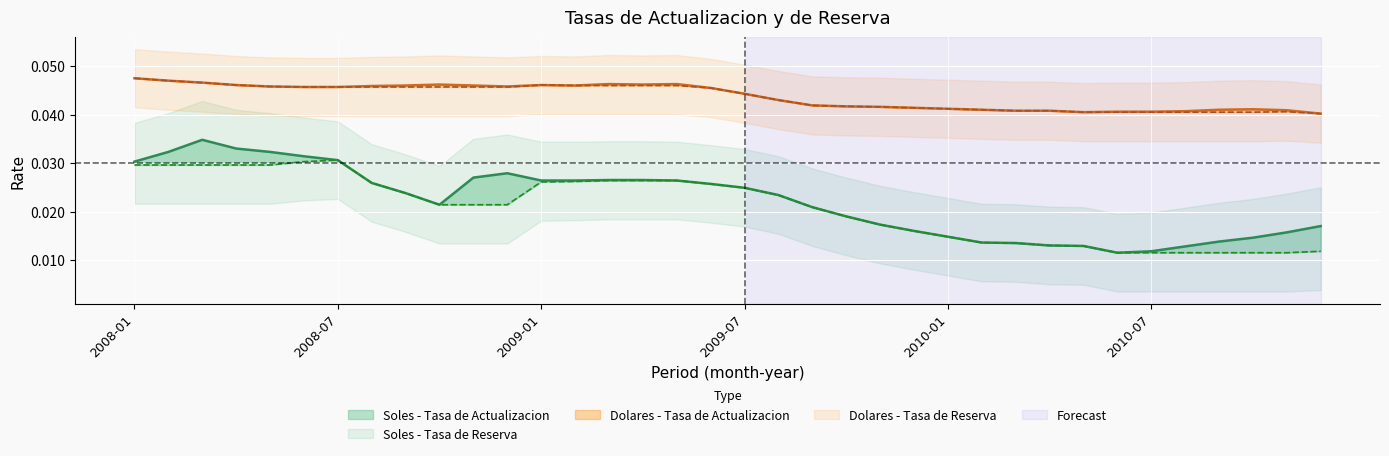

Where is Soles - Tasa de Reserva nearest to the value 0?

2010-06